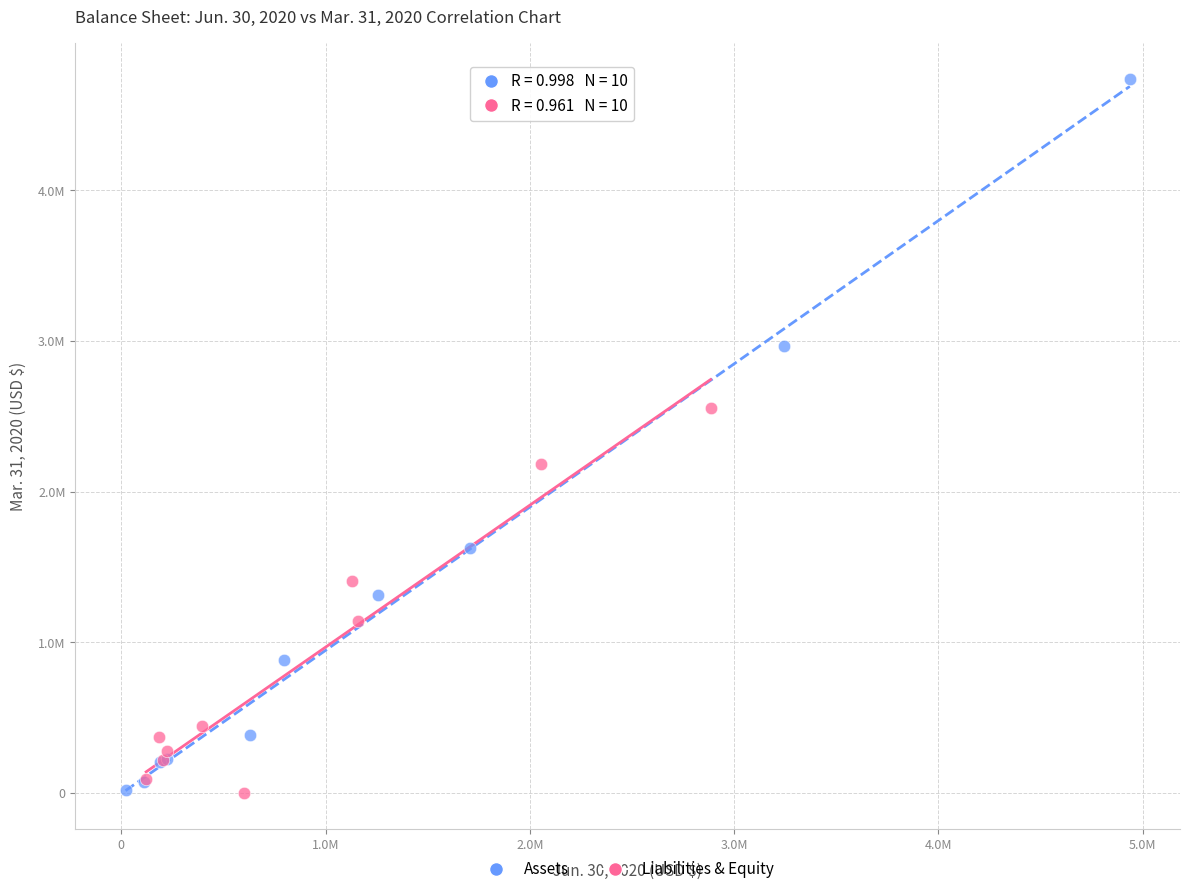

What are all the series names shown in the legend?

Assets, Liabilities & Equity